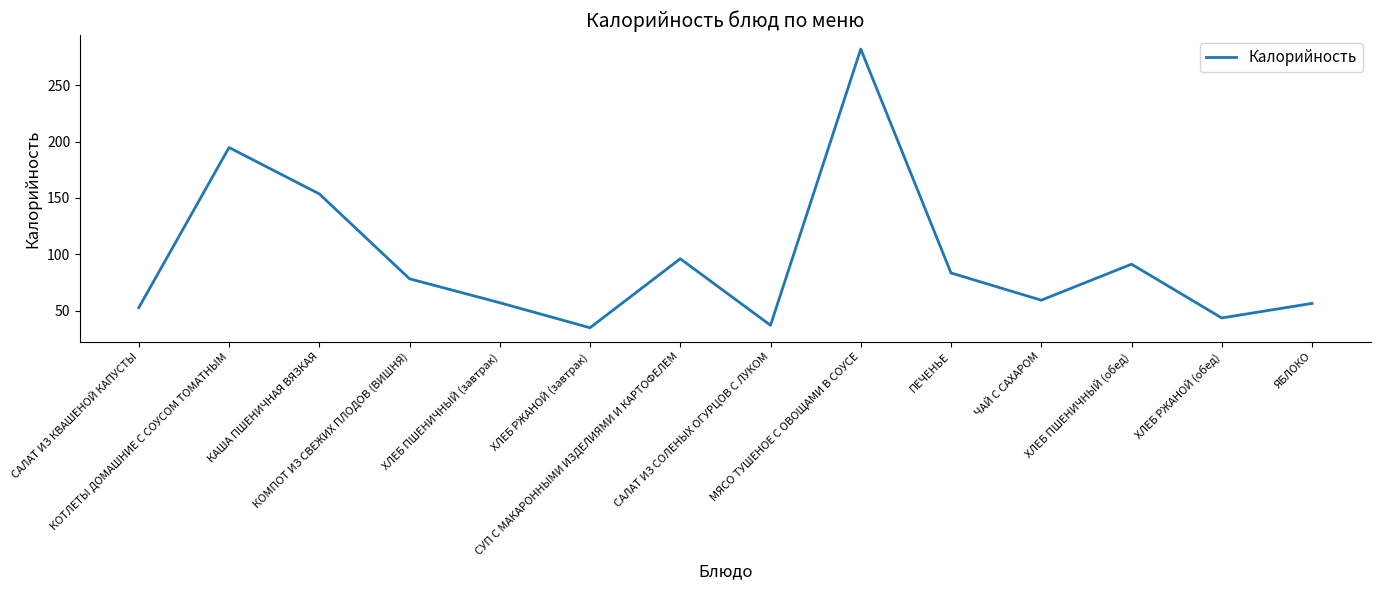

Is this an area chart (filled region under the line)?

No